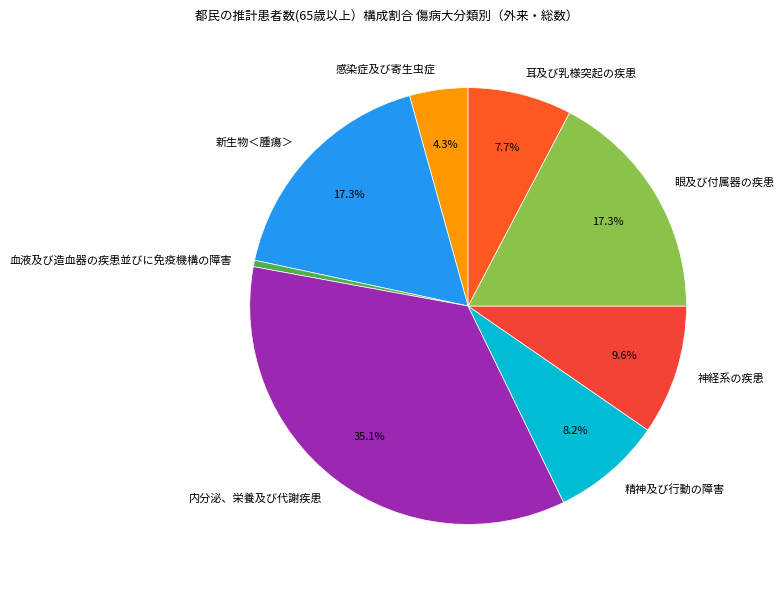

Does 神経系の疾患 account for over 50% of the chart?

No